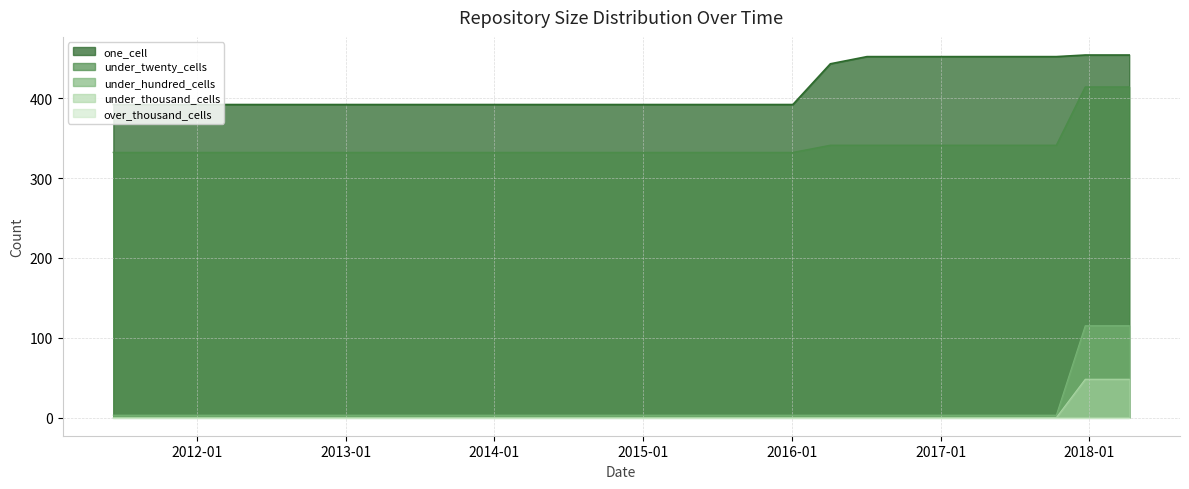

Which label corresponds to the largest value in the chart?

2017-12-22